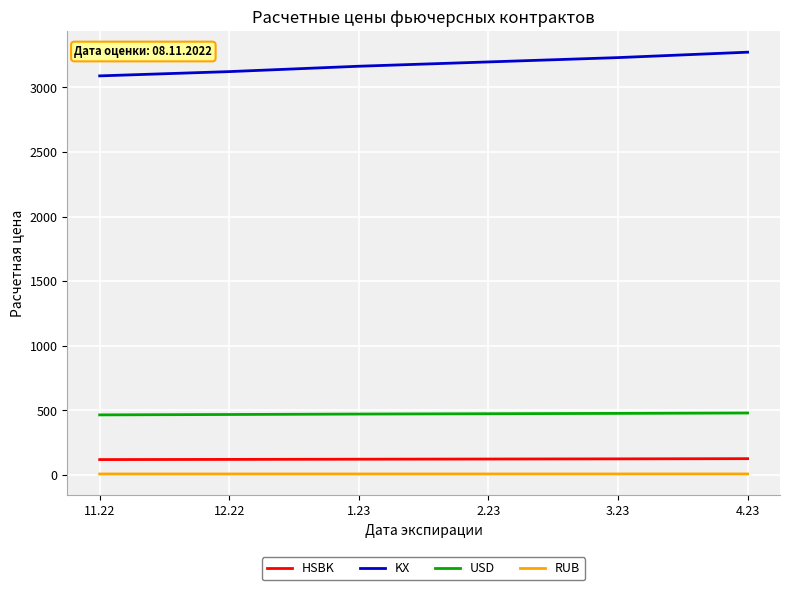

The value of KX at 4.23 is 3273.2. True or false?

True